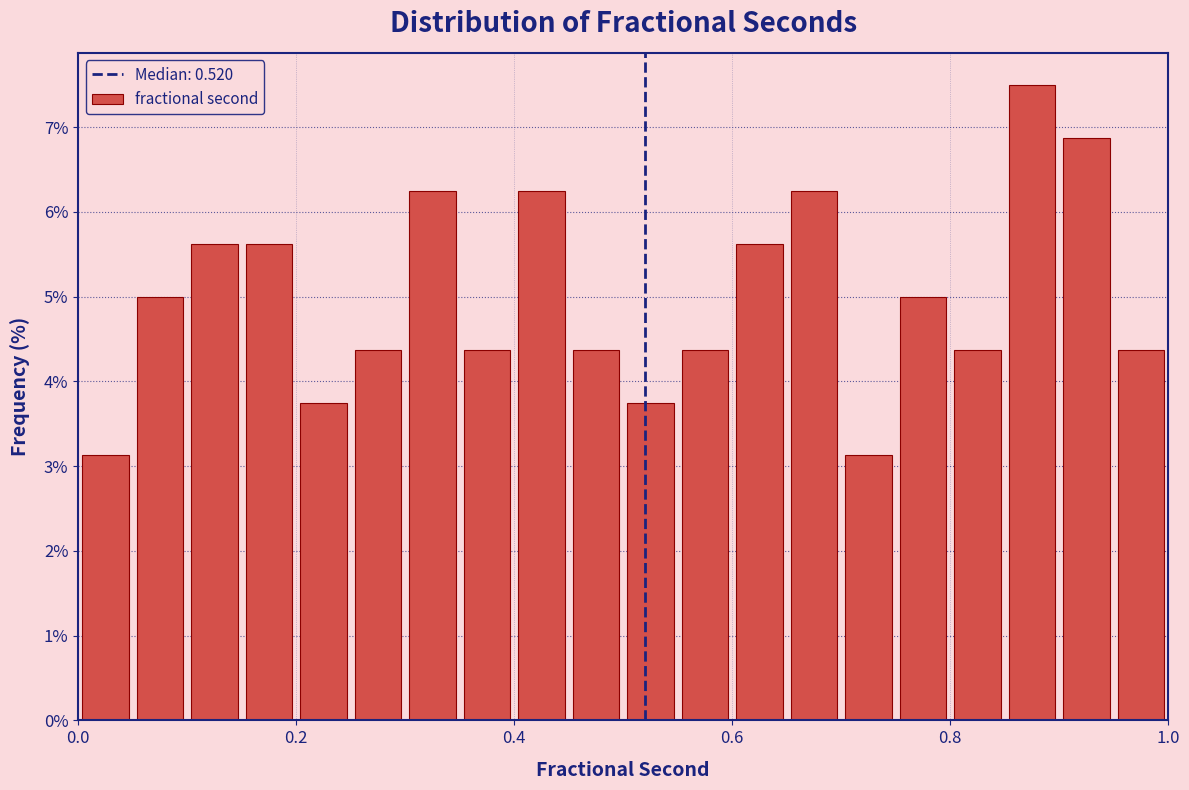

Read against the x-axis, roughly where is the centre of the tallest bar?

0.88